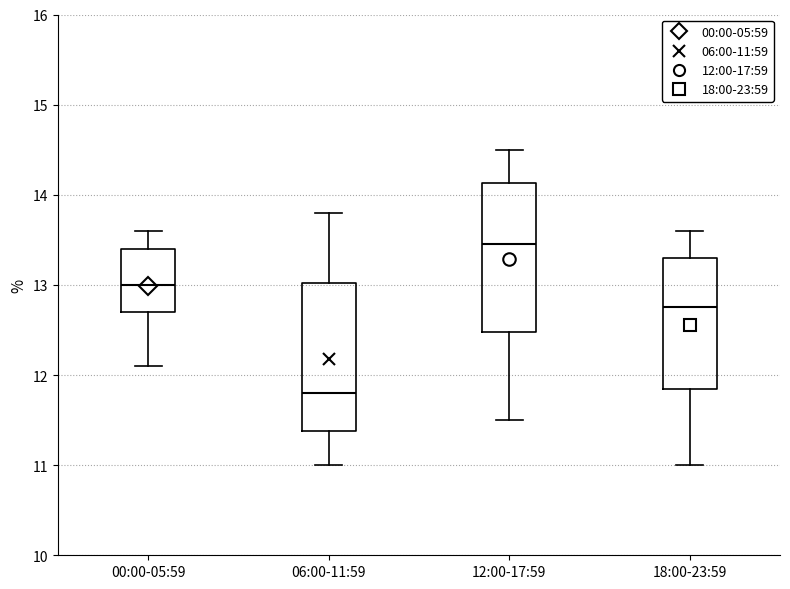

Where is the upper edge of the box for 06:00-11:59 on the y-axis? The values are not printed on the chart, so give them approximately, as read against the axis.

13.0